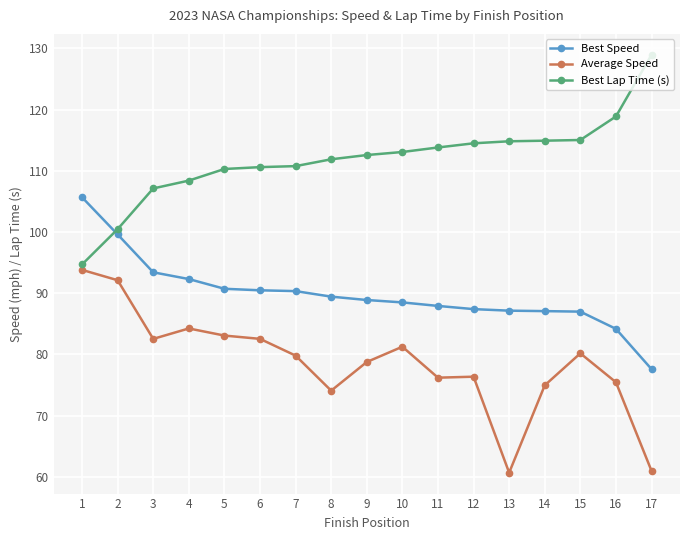

After their last crossing, which series has the higher values: Best Speed or Best Lap Time (s)?

Best Lap Time (s)